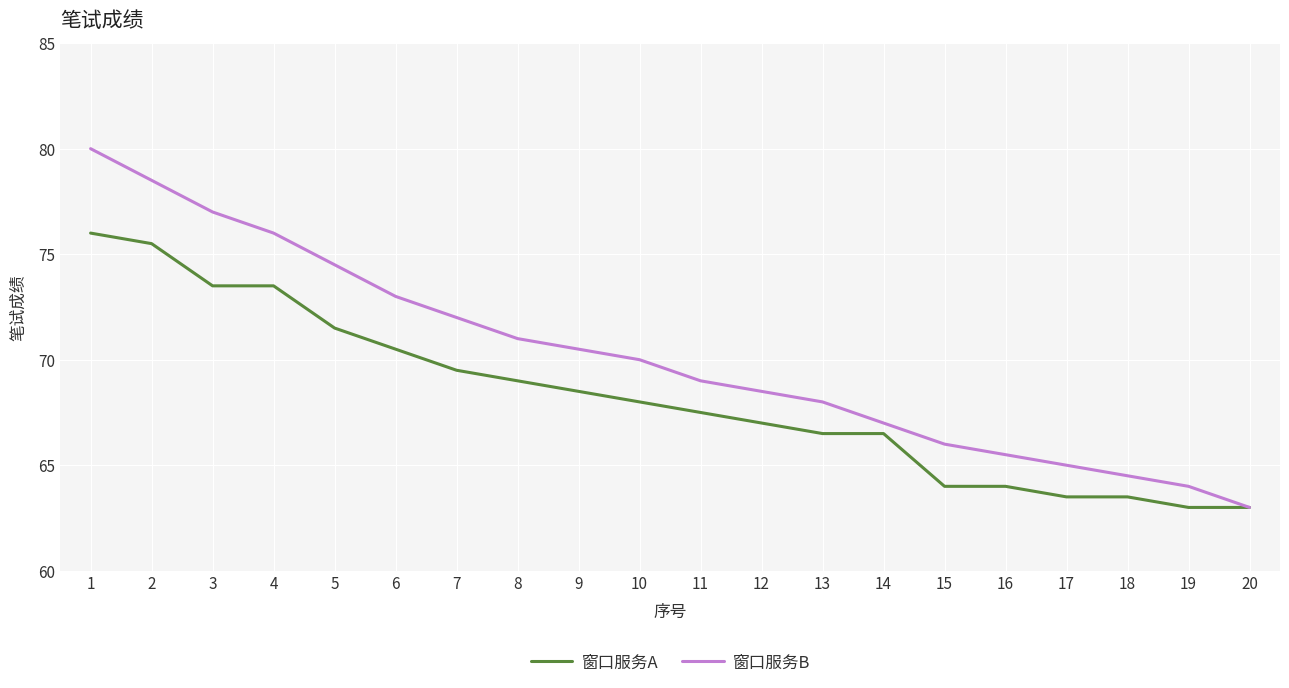

Is the value of 窗口服务A at 17 greater than the value of 窗口服务B at 16?

No